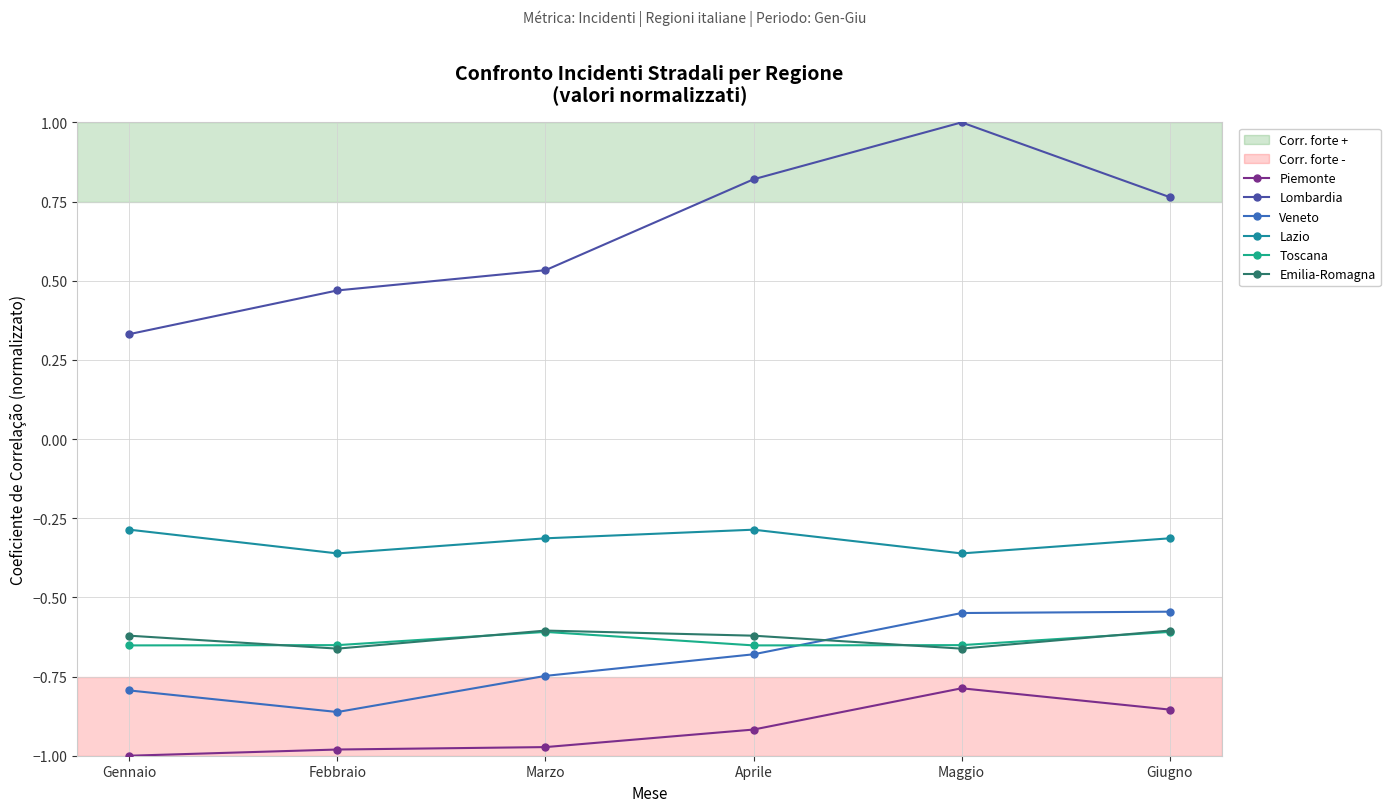

Which series has the largest total across all categories?

Lombardia